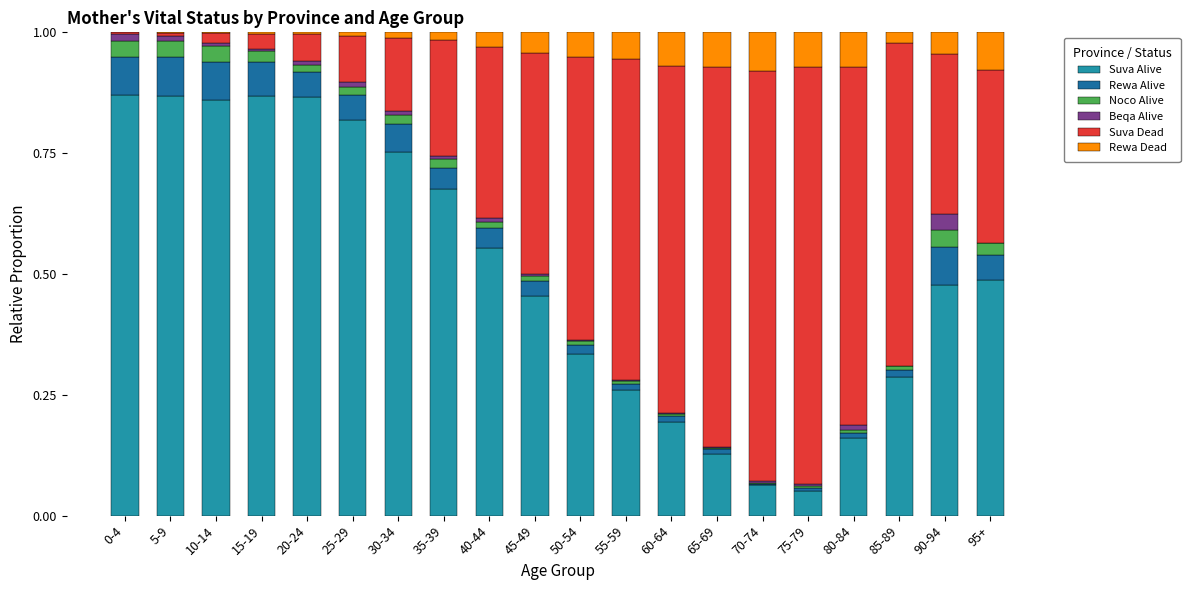

The Noco Alive series shows 0.0 at 60-64. True or false?

True